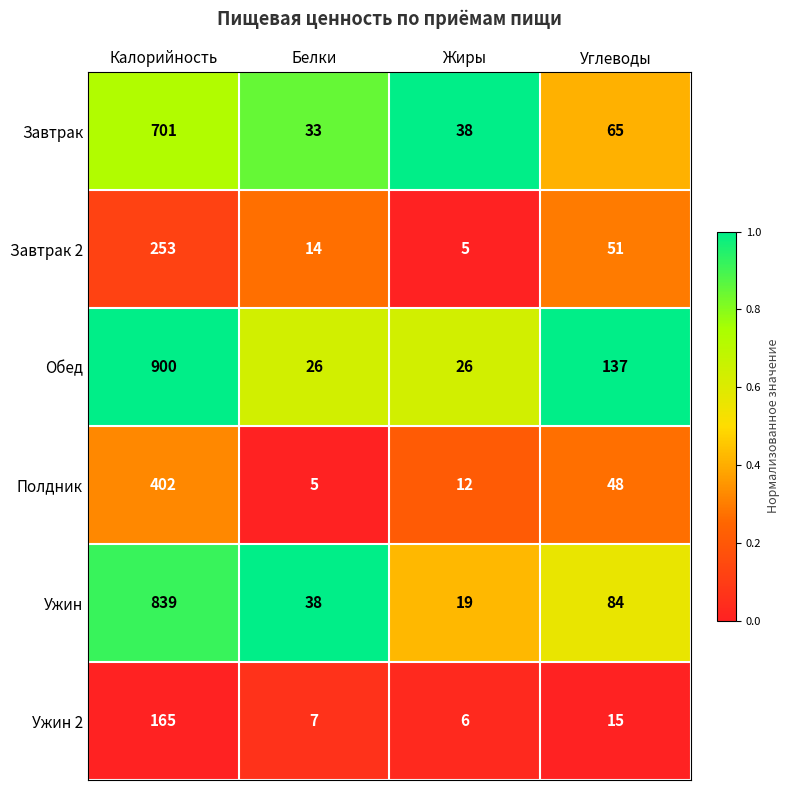

At which label does Завтрак 2 first exceed 51?

Калорийность